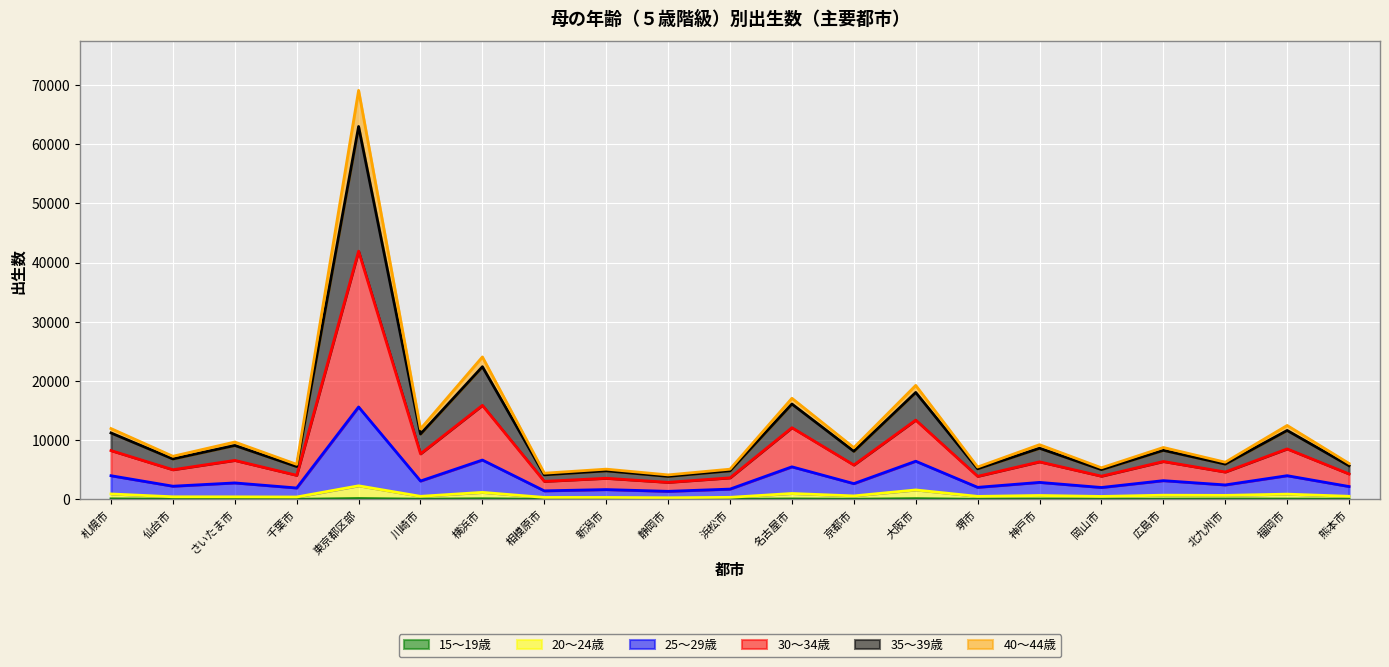

What is the lowest value of the 15～19歳 series?

15